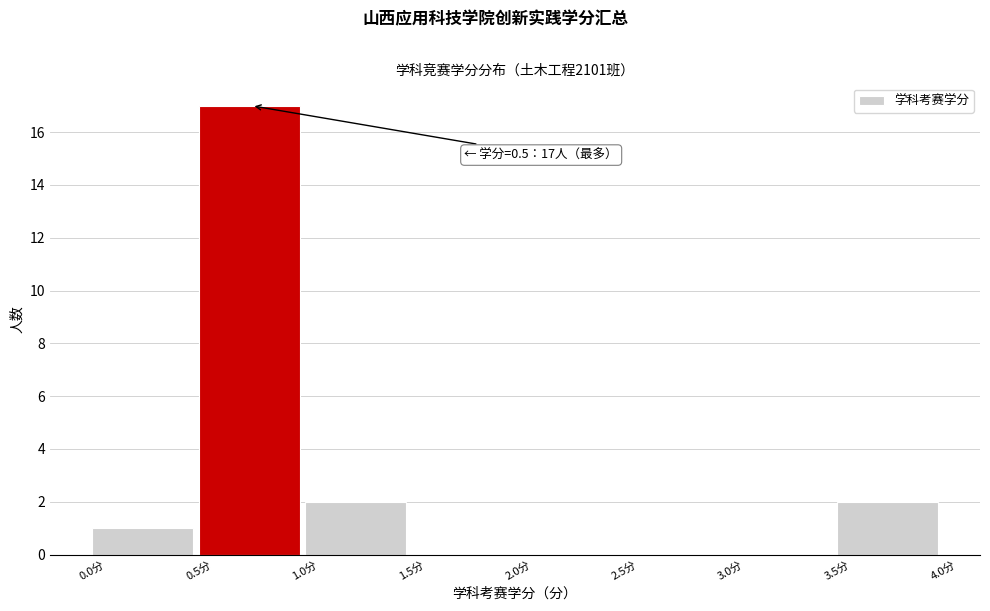

Which range on the x-axis has the tallest bar?

0.5 to 1.0